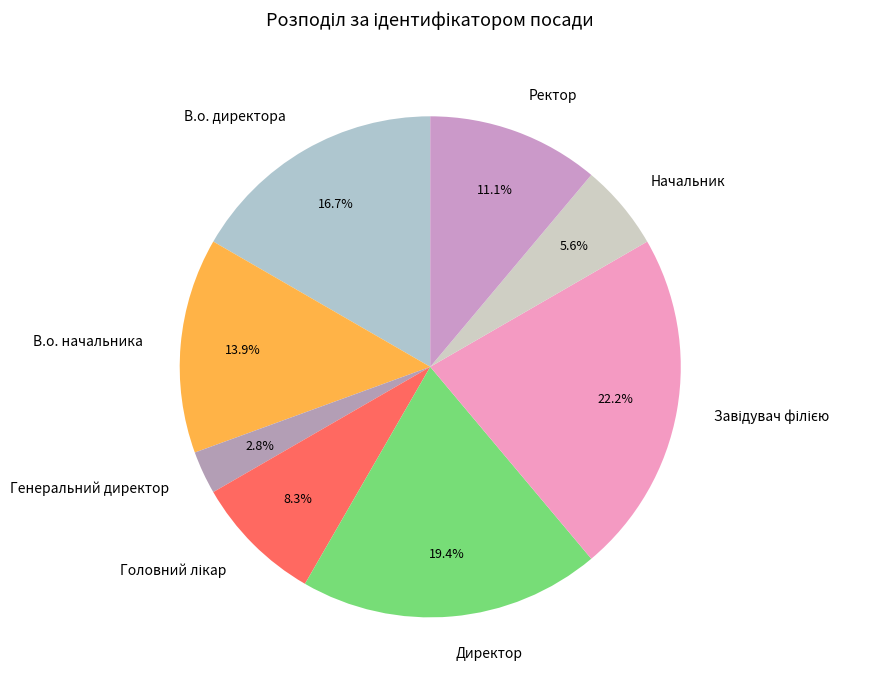

Is there a majority slice in this chart?

No